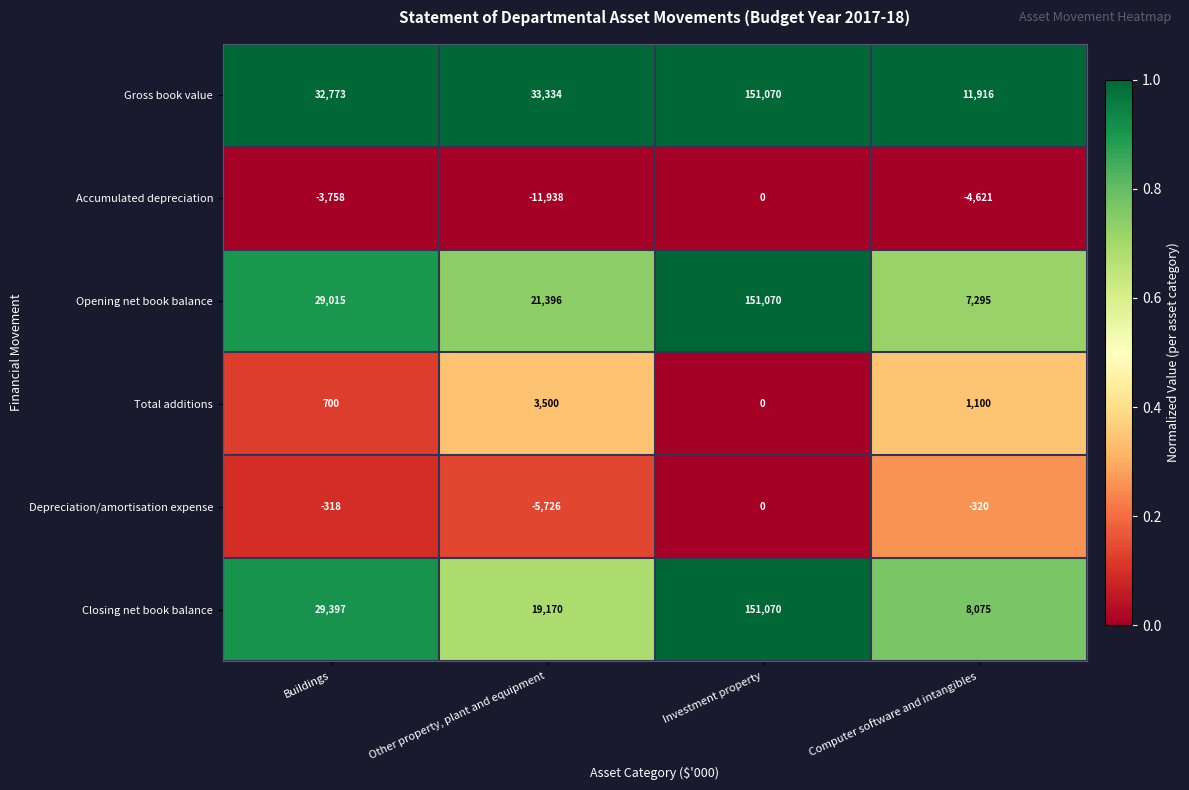

Rank the categories by Accumulated depreciation value from lowest to highest.

Other property, plant and equipment, Computer software and intangibles, Buildings, Investment property